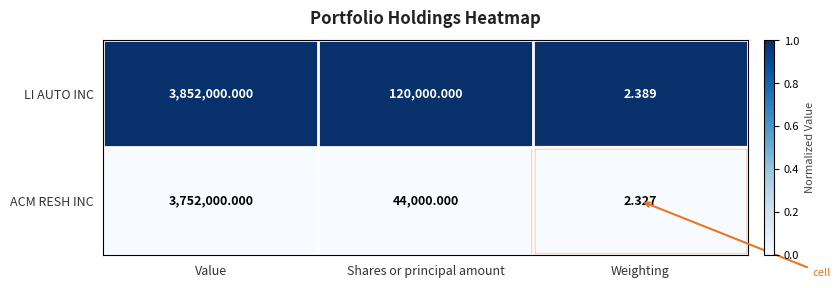

At which label does LI AUTO INC reach its minimum?

Weighting